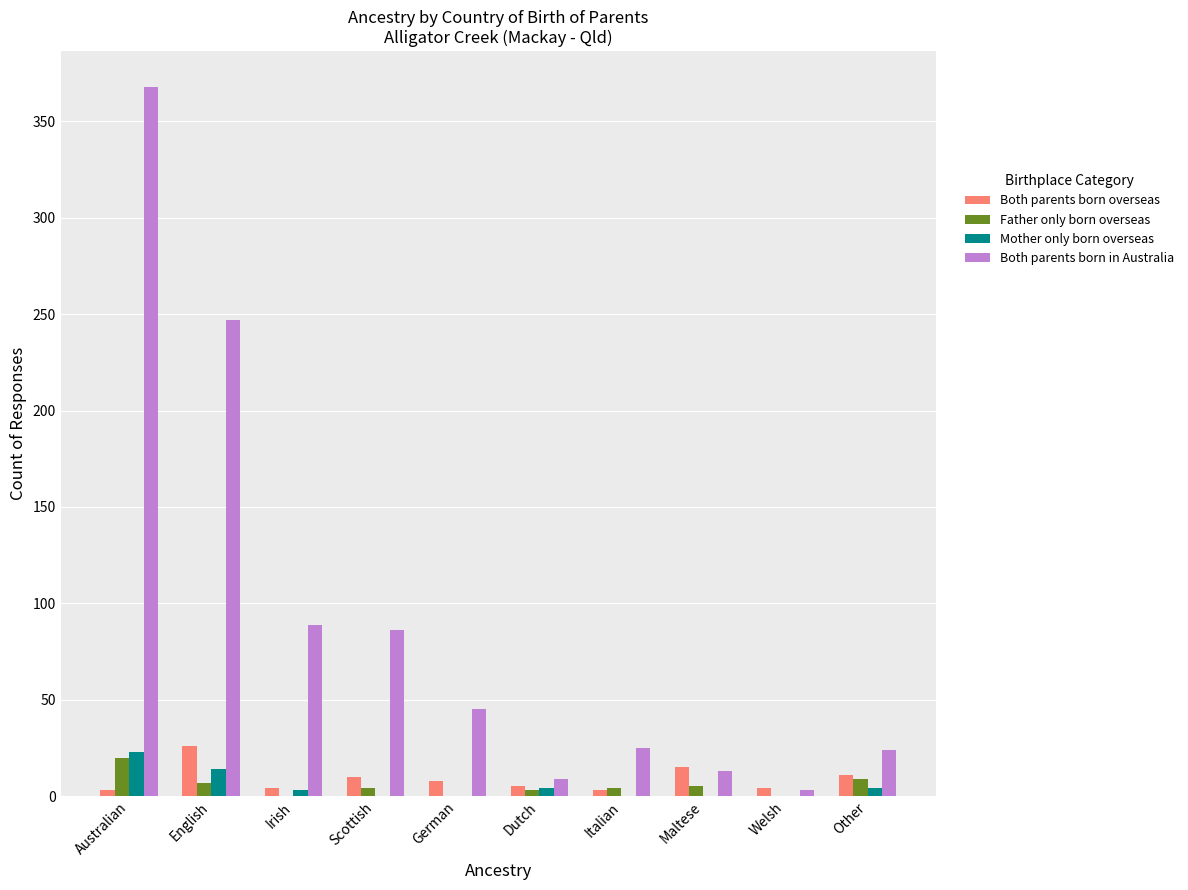

What are all the series names shown in the legend?

Both parents born overseas, Father only born overseas, Mother only born overseas, Both parents born in Australia